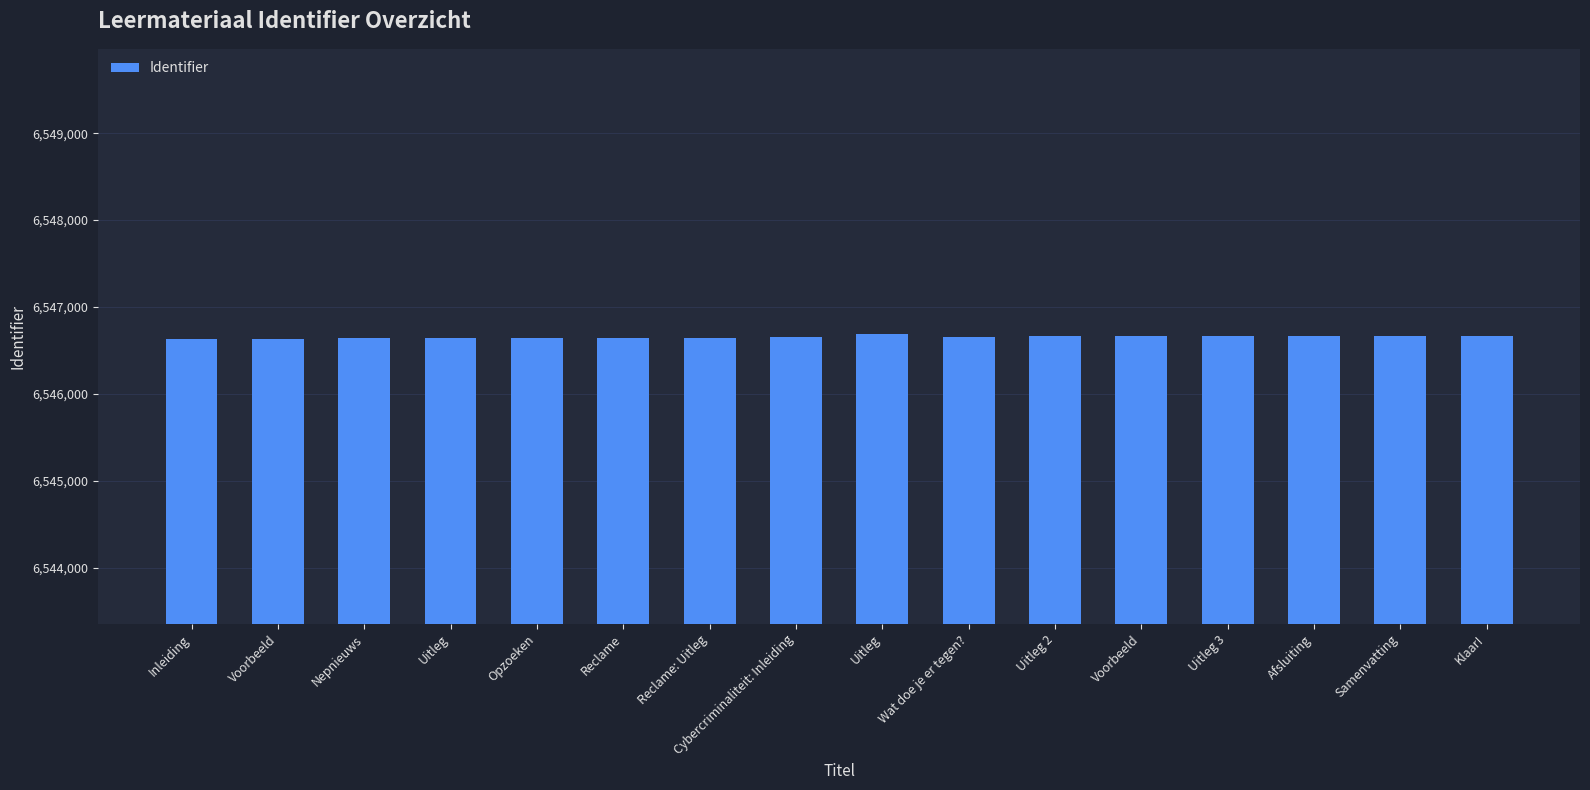

Count the number of categories in the chart.

16